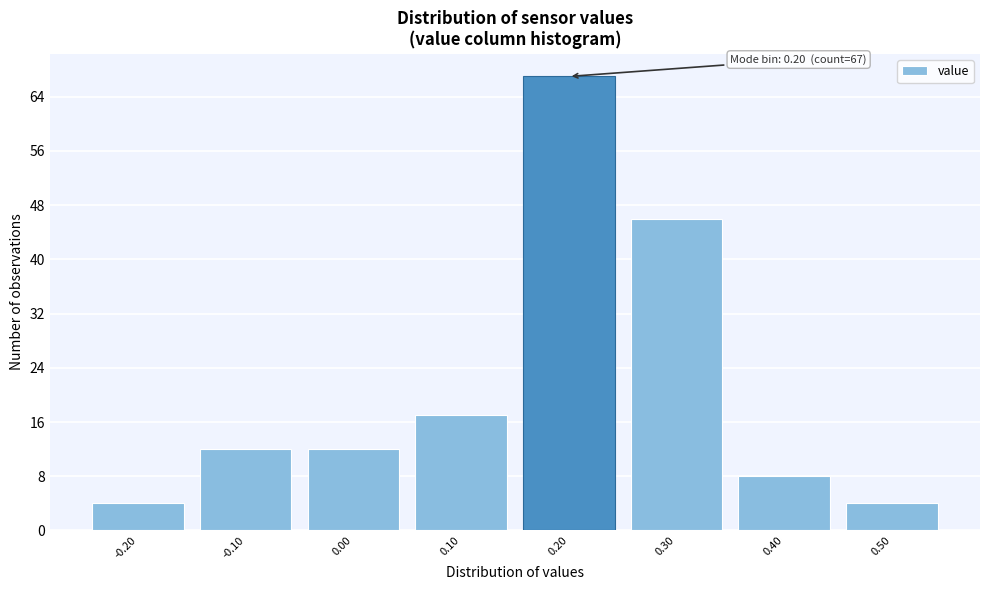

Which range on the x-axis has the tallest bar?

0.15 to 0.25